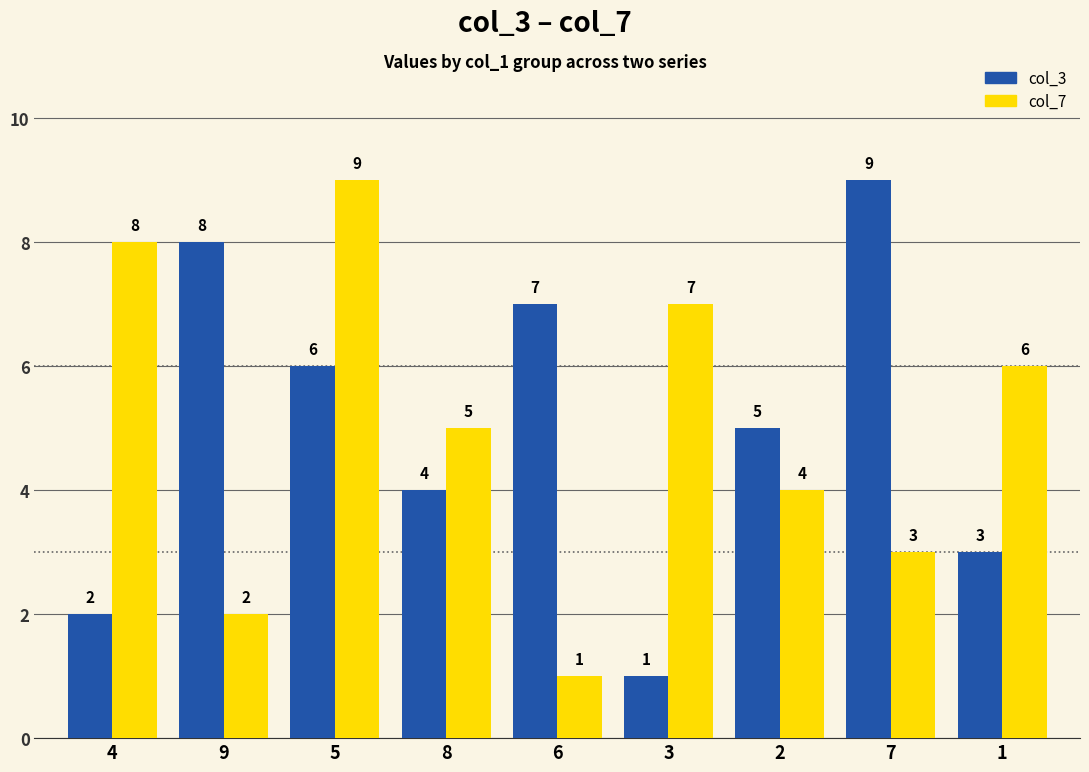

At which label does col_7 first exceed 5?

4